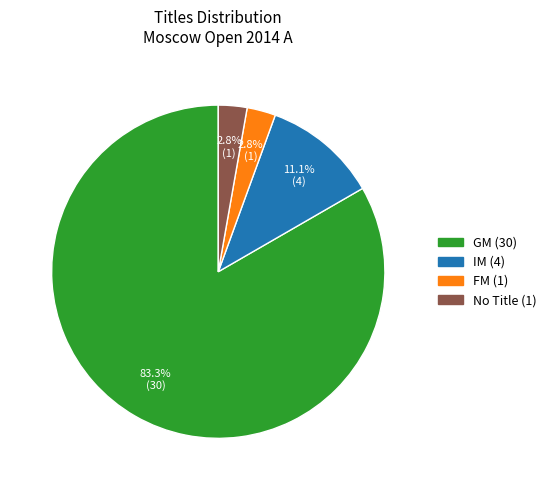

Is there any slice that represents more than half of the pie?

Yes